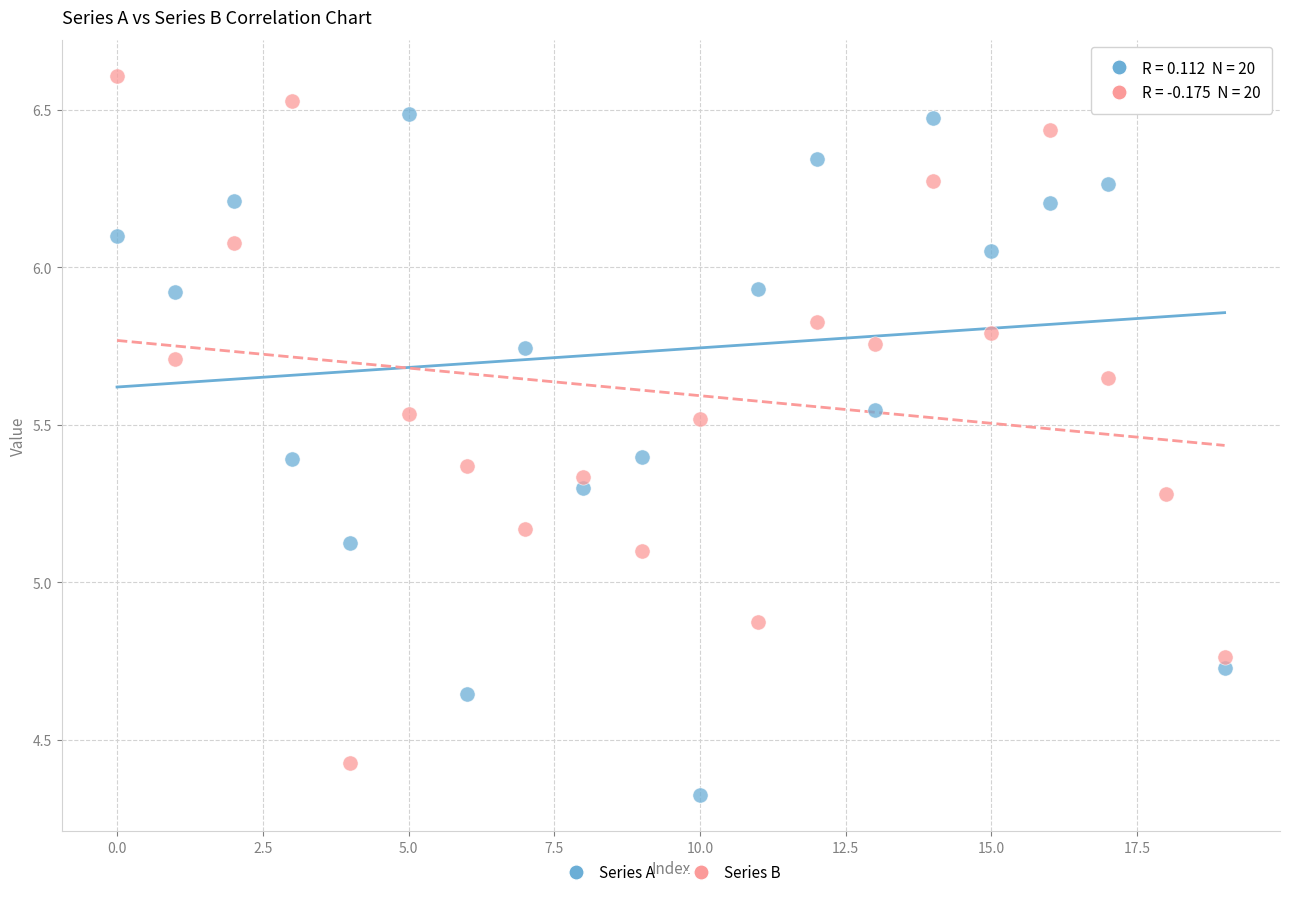

Which series reaches the maximum Y coordinate?

Series B